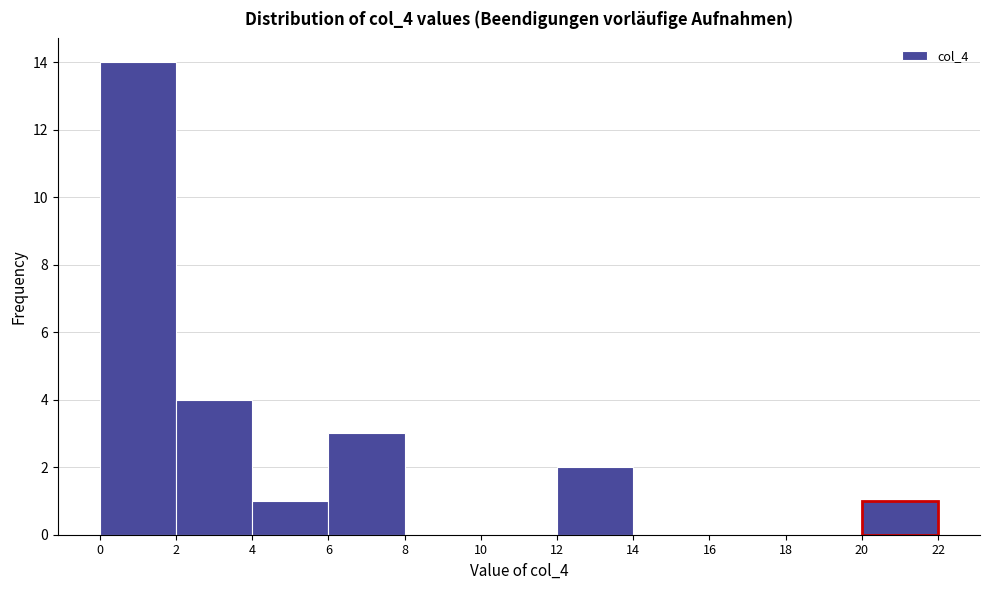

Reading left to right, list every bar in this chart as the range it spans on the x-axis followed by its height. The values are not printed on the chart, so give them approximately, as read against the axis.

0 to 2: 14
2 to 4: 4
4 to 6: 1
6 to 8: 3
8 to 10: 0
10 to 12: 0
12 to 14: 2
14 to 16: 0
16 to 18: 0
18 to 20: 0
20 to 22: 1